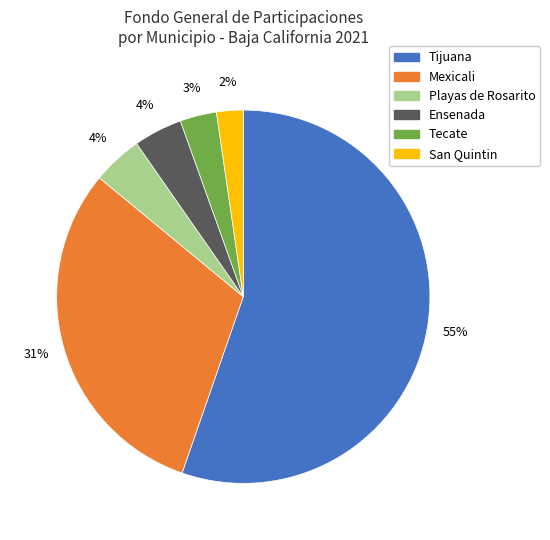

Is there a majority slice in this chart?

Yes